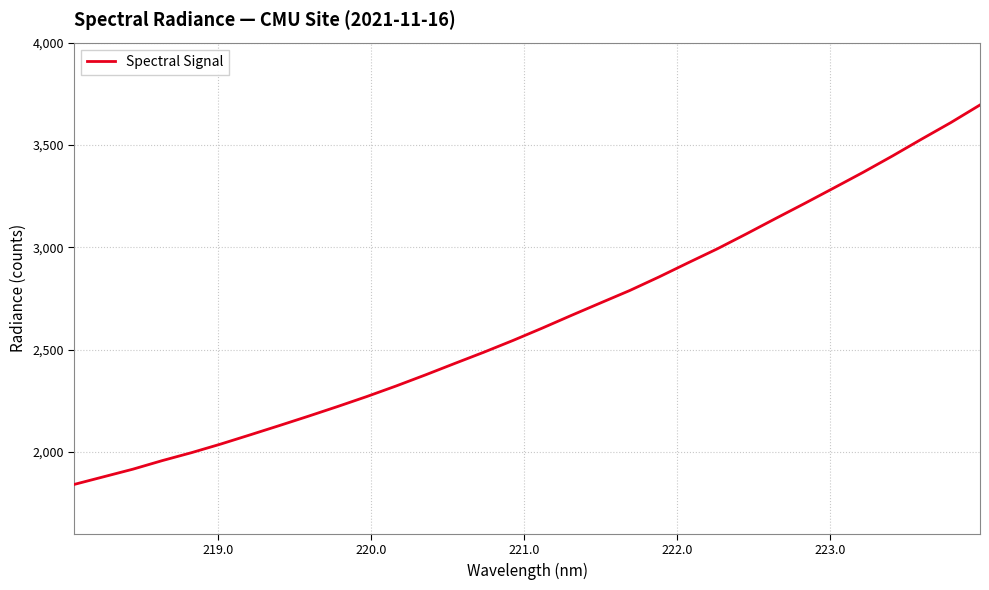

What is the minimum value shown in the chart?

1841.7